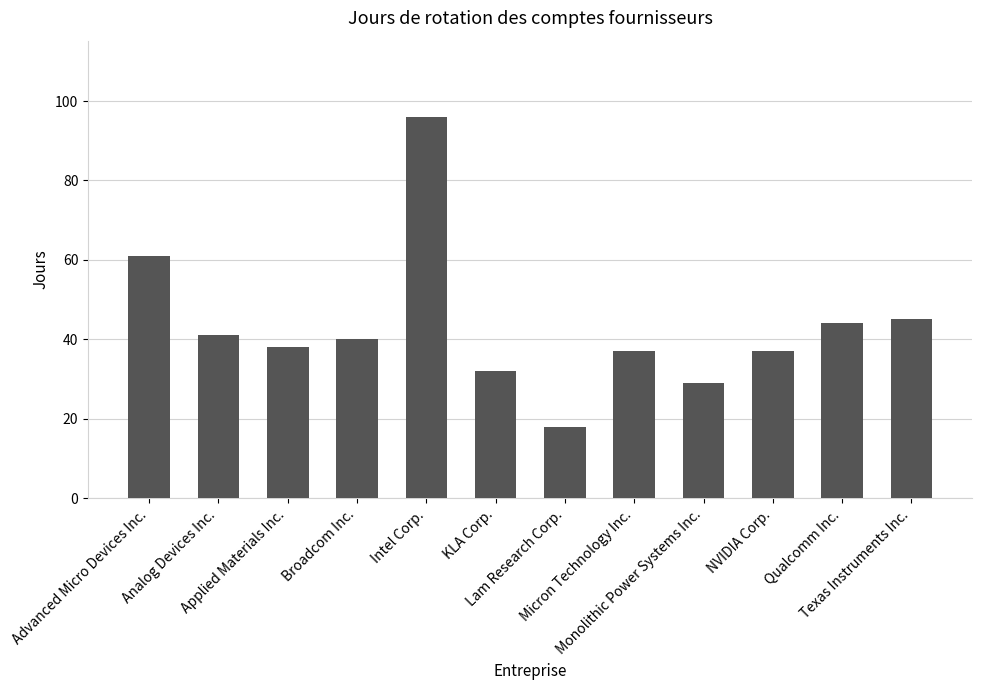

What is the greatest value displayed?

96